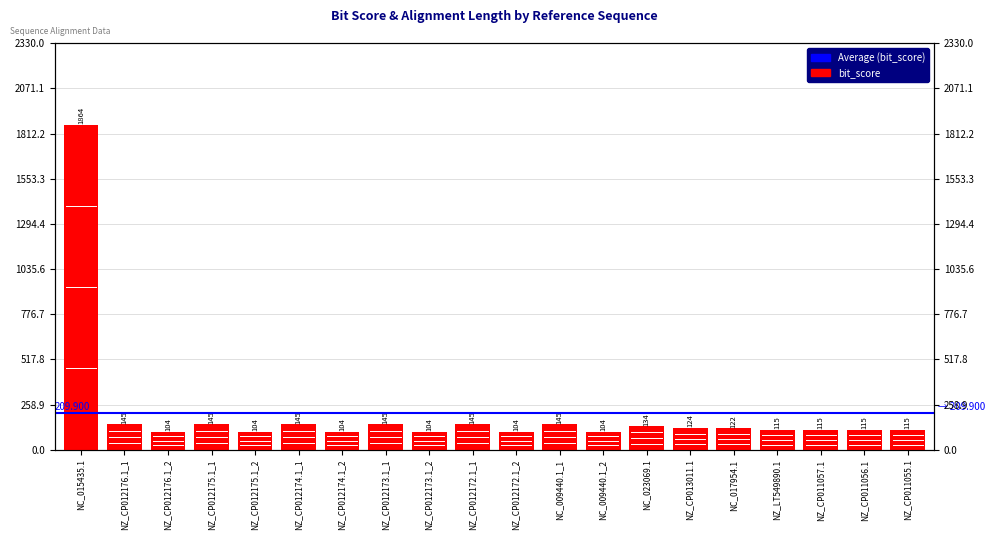

Where does the data first go above 122?

NC_015435.1